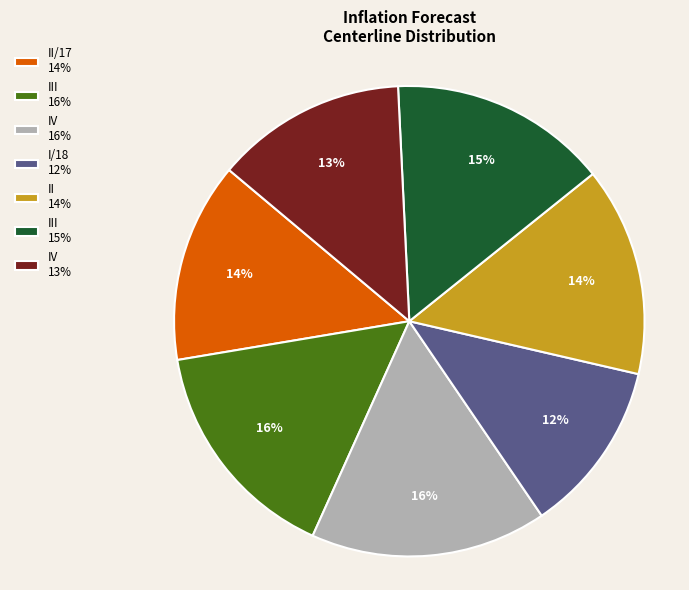

To the nearest percent, what portion does II 14% represent?

14%